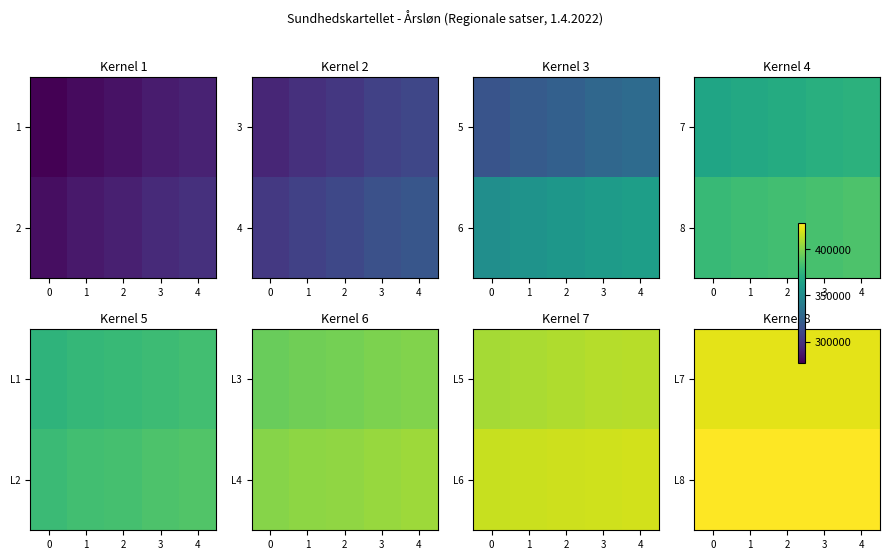

Which has a higher value, 4 or 0?

4